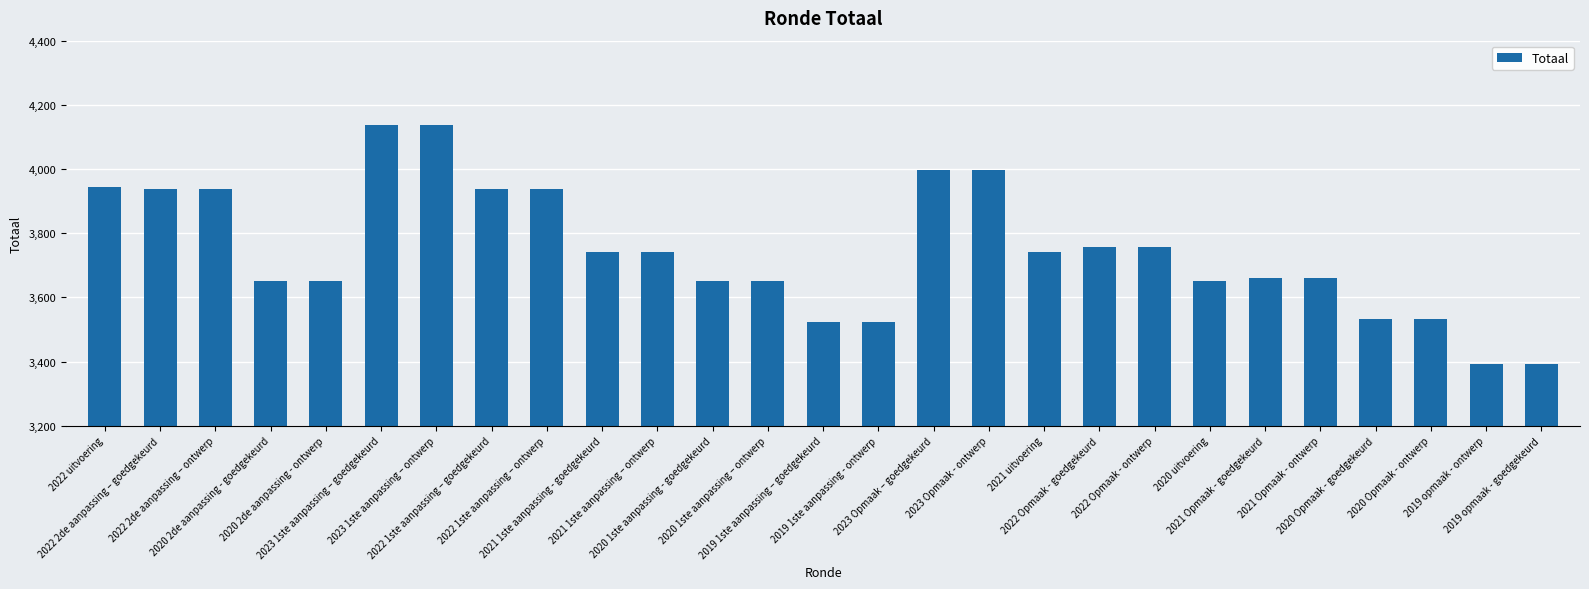

What is the greatest value displayed?

4137